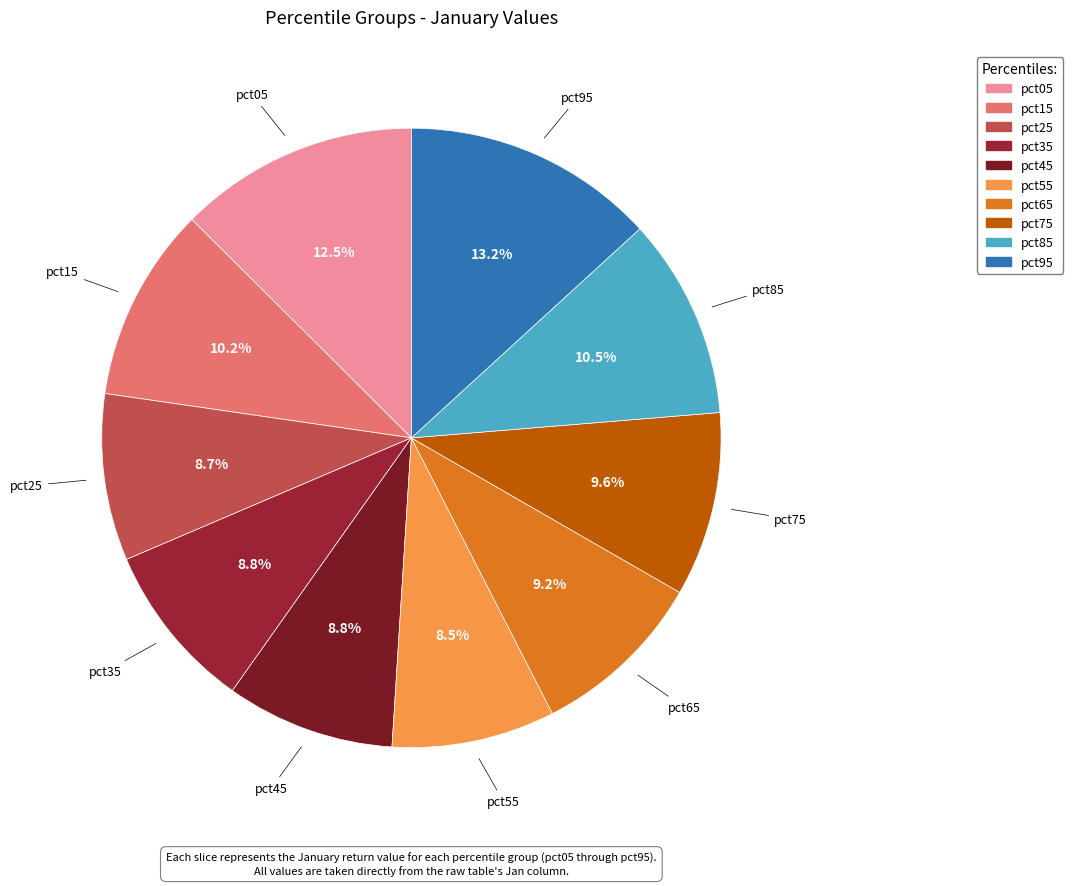

To the nearest percent, what is the combined percentage of pct05 and pct75?

22%